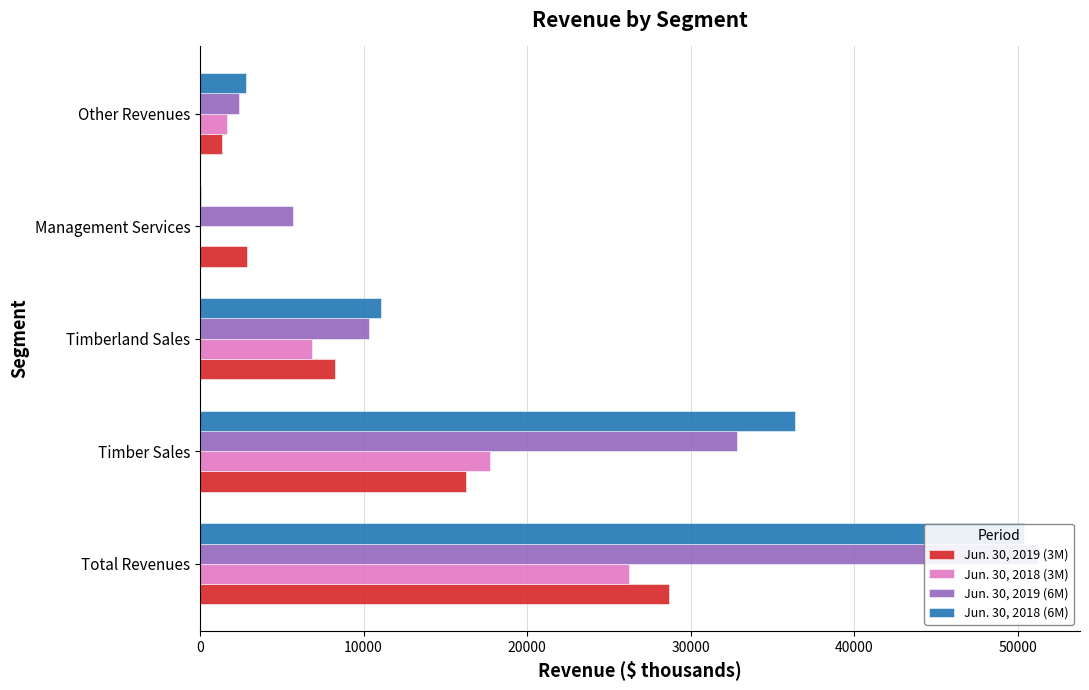

Count the number of data series in this chart.

4